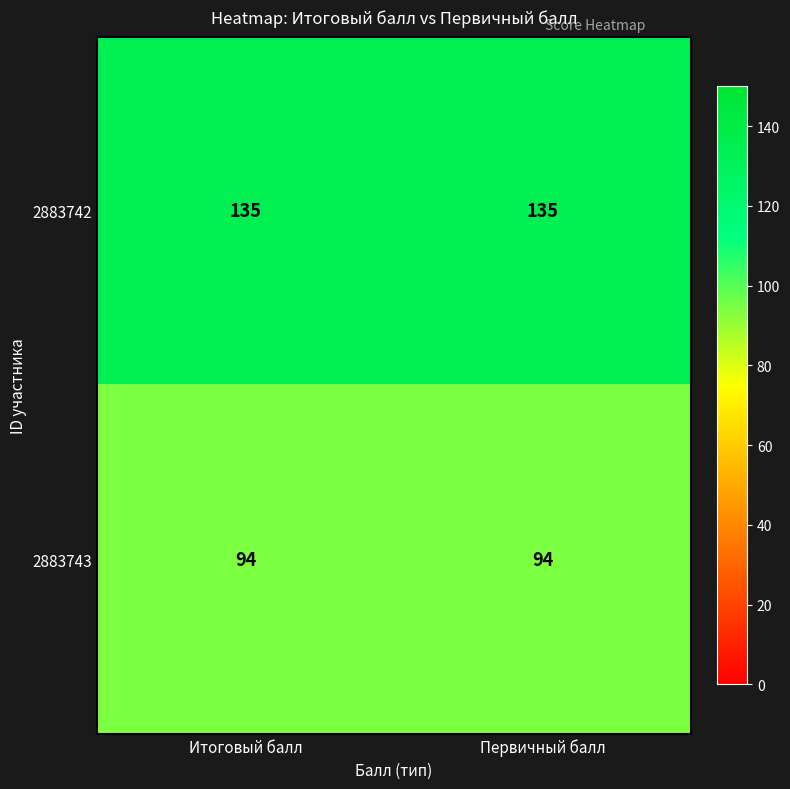

Reading left to right, what are all the values shown in this chart?

2883742: 135	135
2883743: 94	94